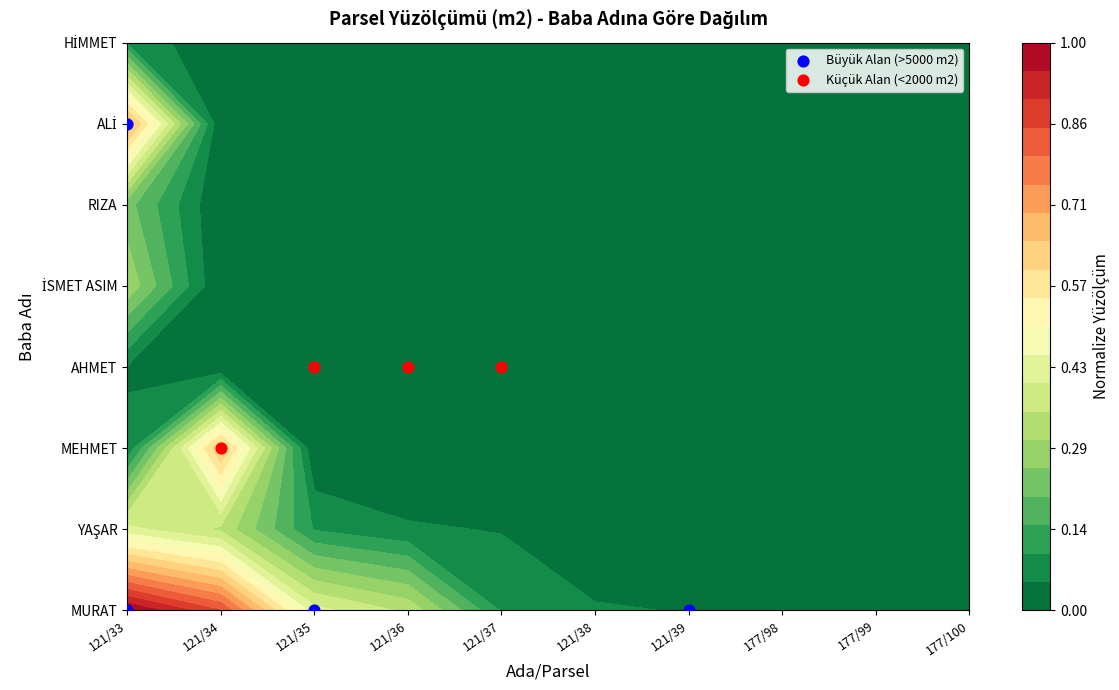

Which series has the widest spread of values?

Büyük Alan (>5000 m2)